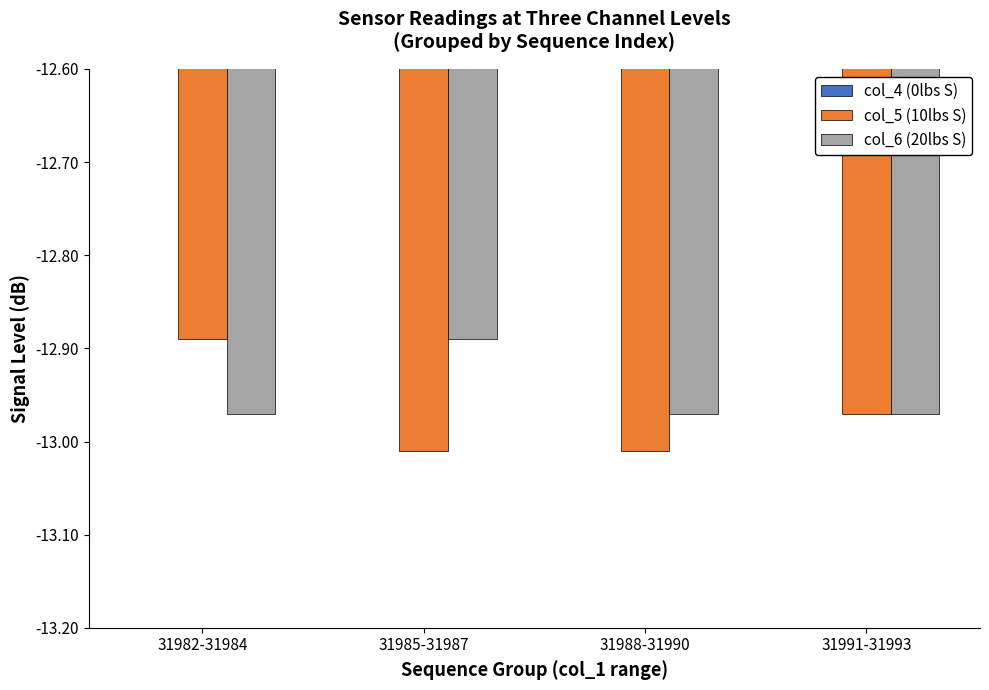

Which series changed the most between 31982-31984 and 31985-31987?

col_5 (10lbs S)